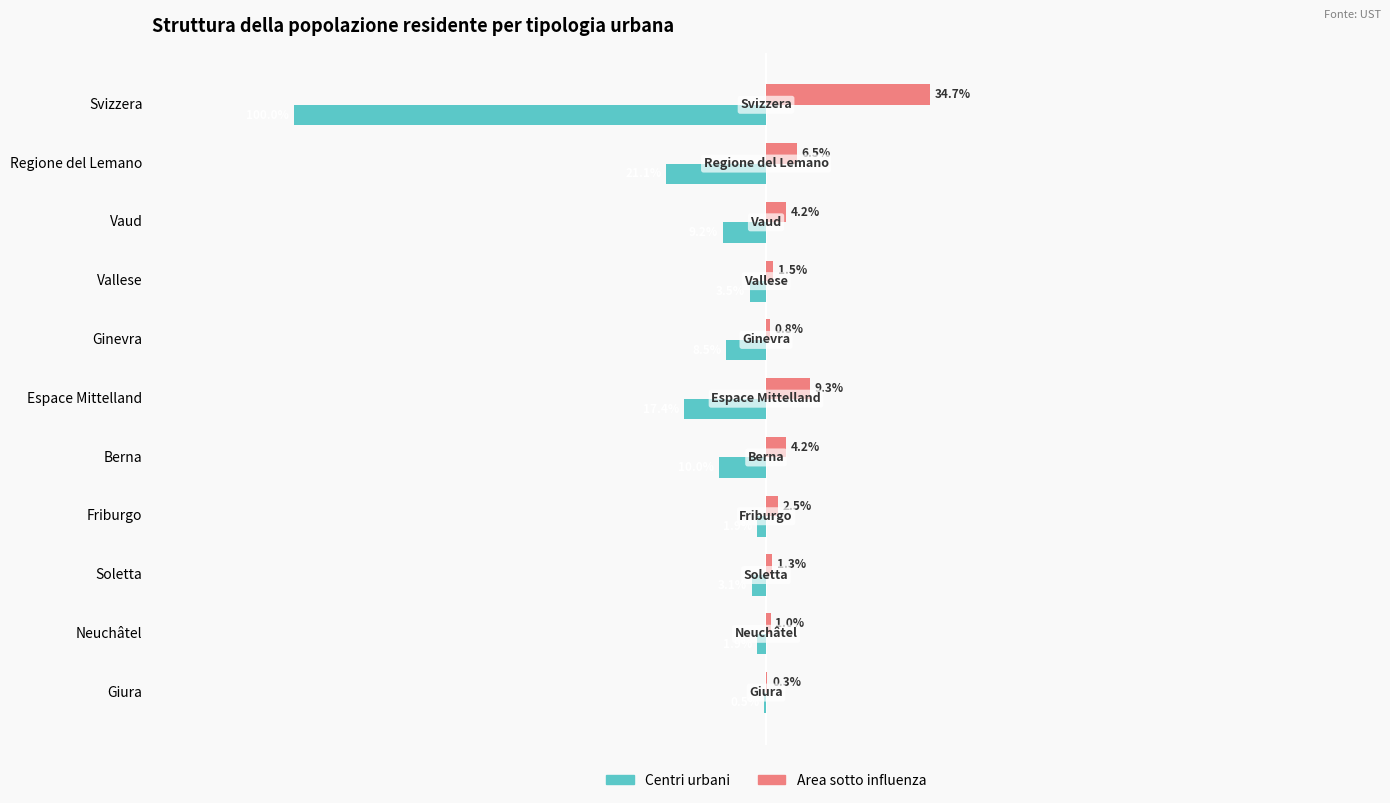

List the series in order of their overall mean, highest first.

Area sotto influenza, Centri urbani